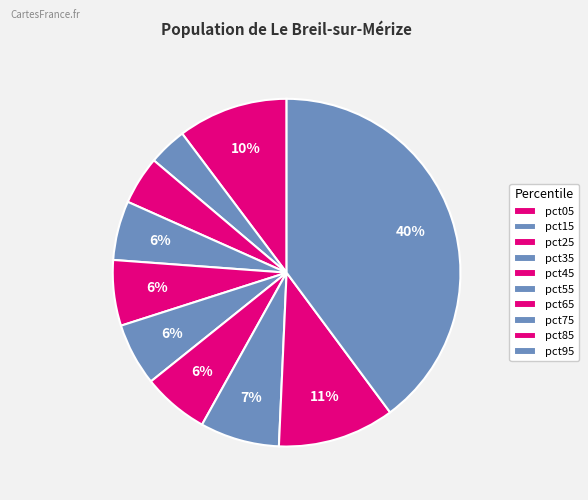

How many slices are in this pie chart?

10